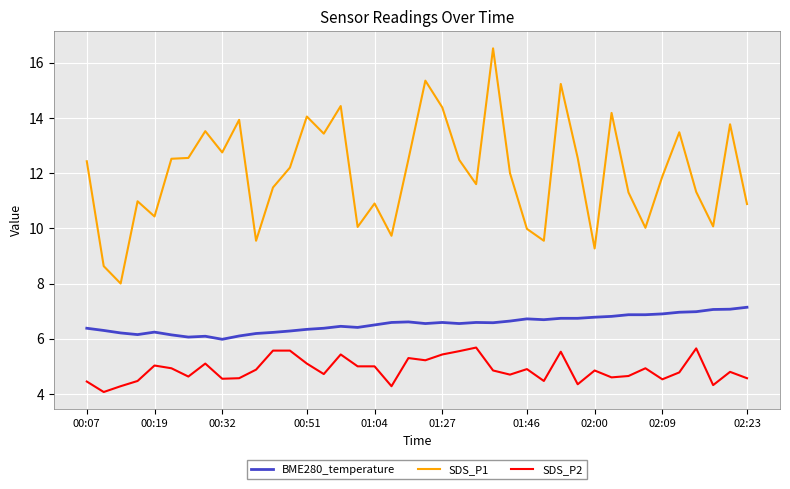

Which series has the largest total across all categories?

SDS_P1